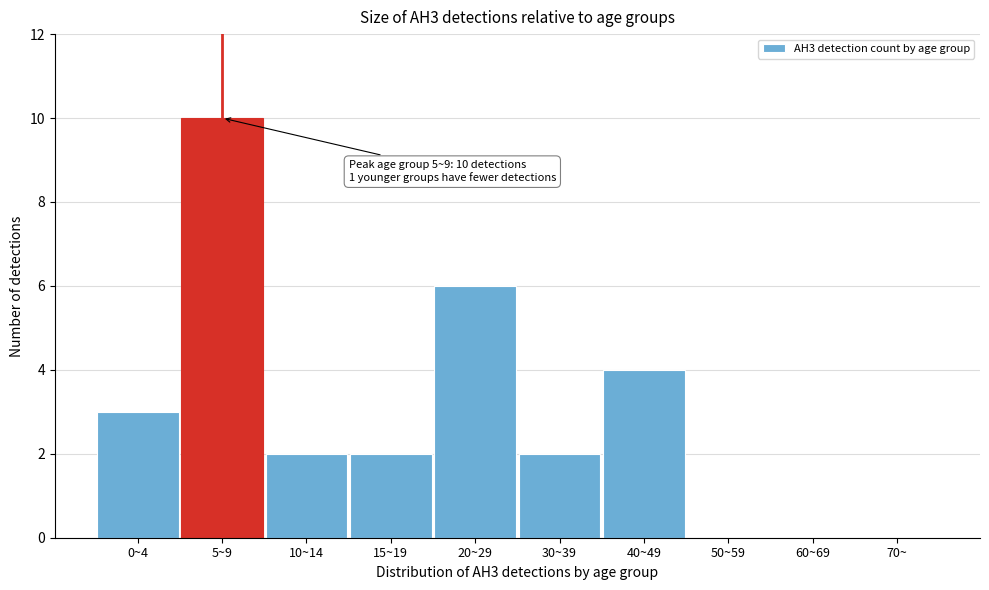

Reading left to right, transcribe all the data shown in this chart.

0~4=3	5~9=10	10~14=2	15~19=2	20~29=6	30~39=2	40~49=4	50~59=0	60~69=0	70~=0